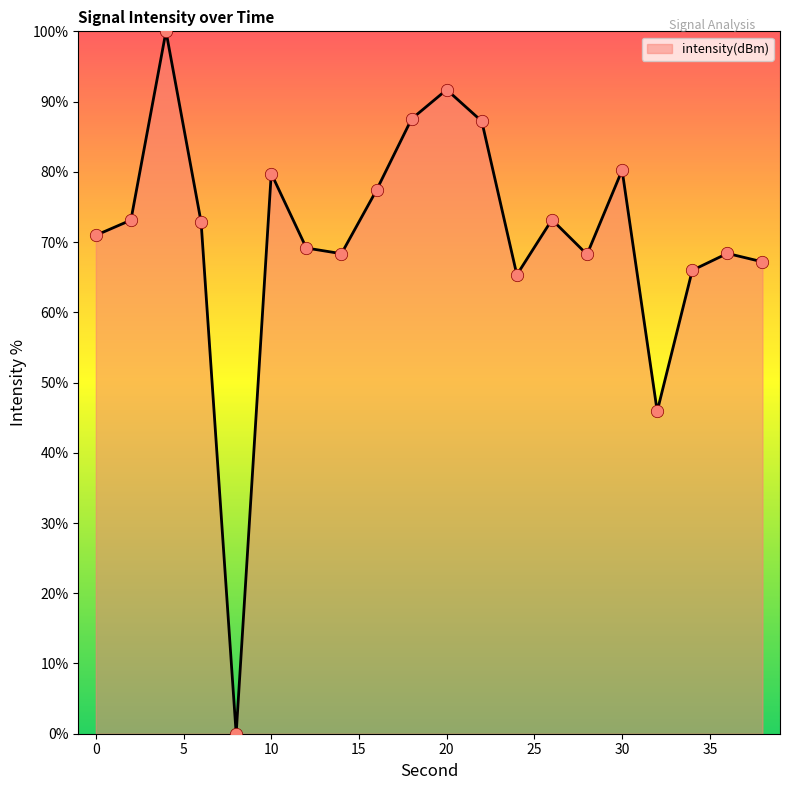

What is the difference between the maximum and minimum values?

100.0